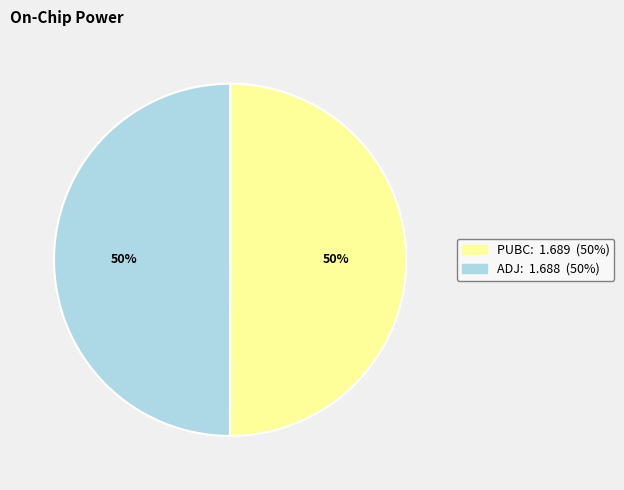

To the nearest percent, what is the combined percentage of ADJ and PUBC?

100%